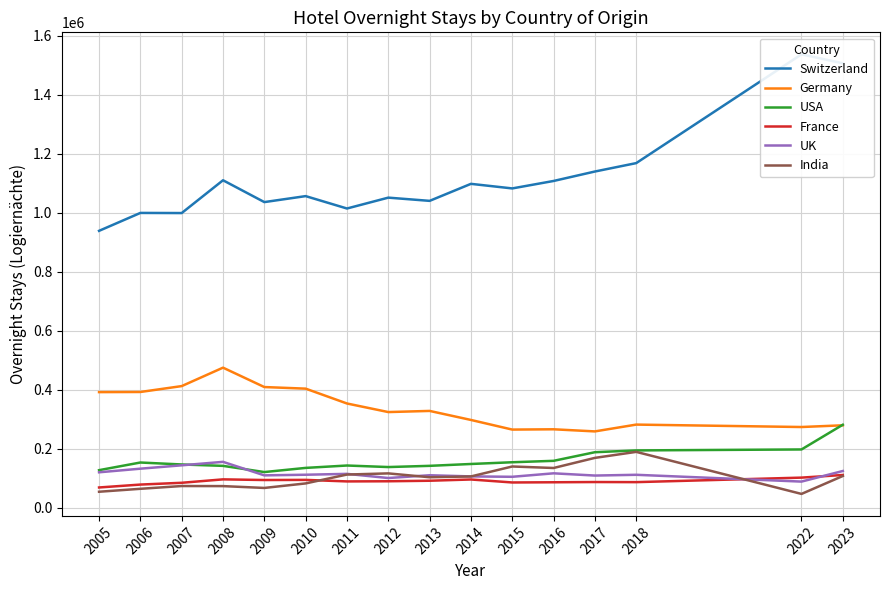

What is the greatest value displayed?

1536542